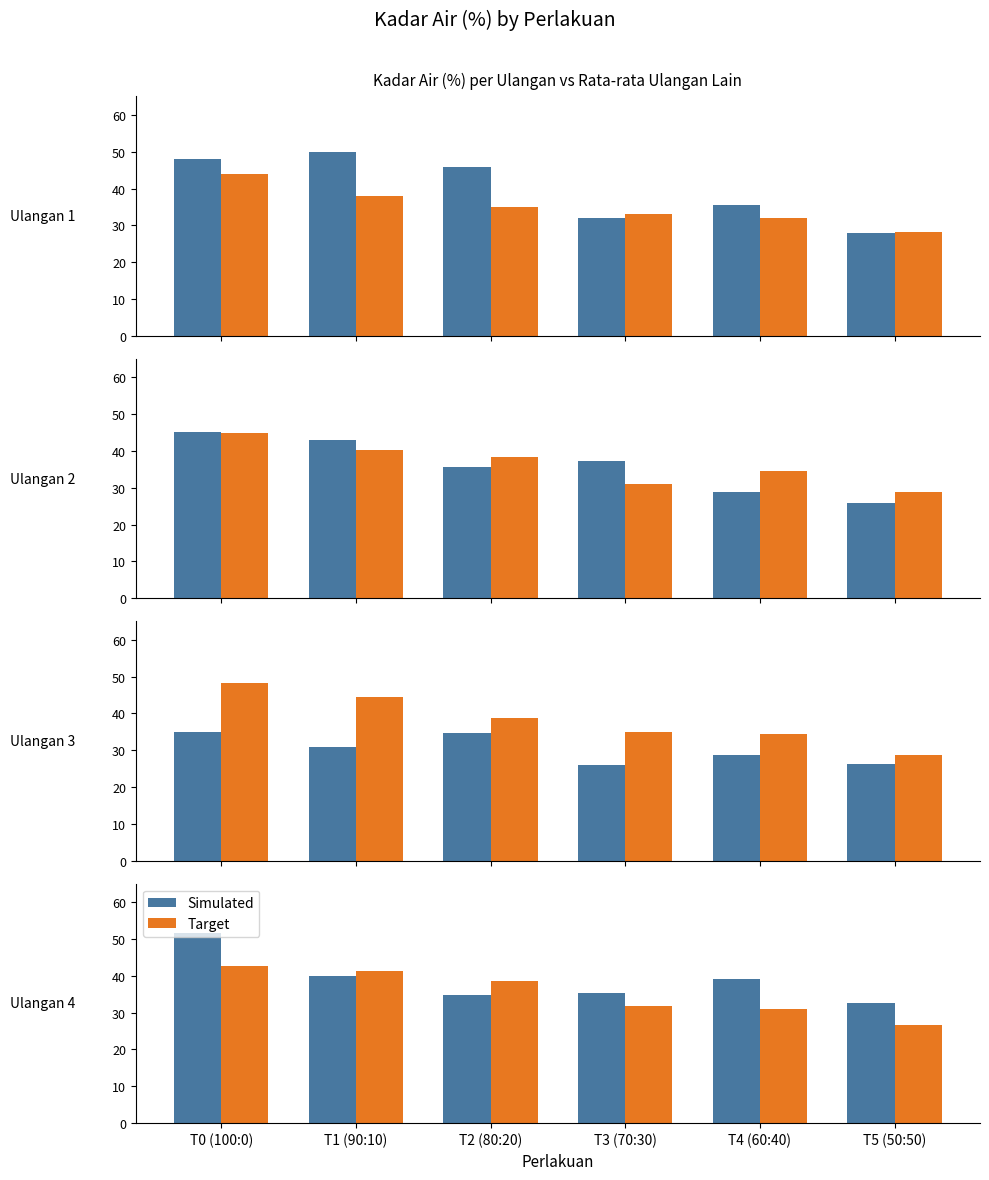

List the series in order of their overall mean, highest first.

Simulated, Target